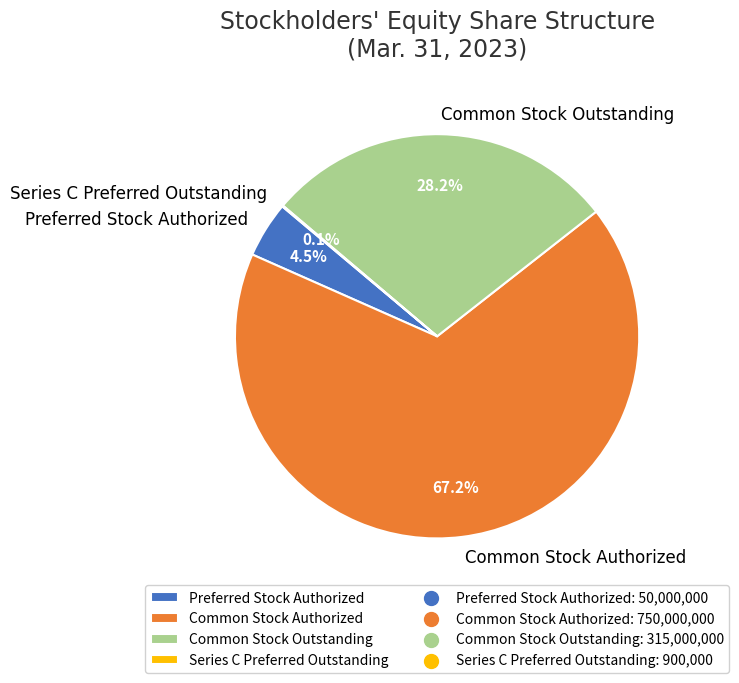

To the nearest percent, what percentage of the pie is Common Stock Authorized?

67%